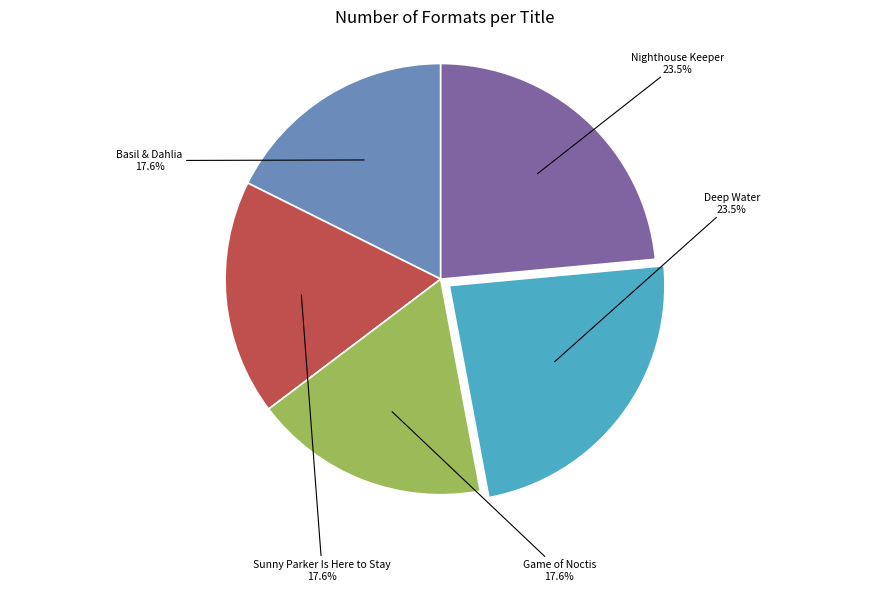

Is there any slice that represents more than half of the pie?

No